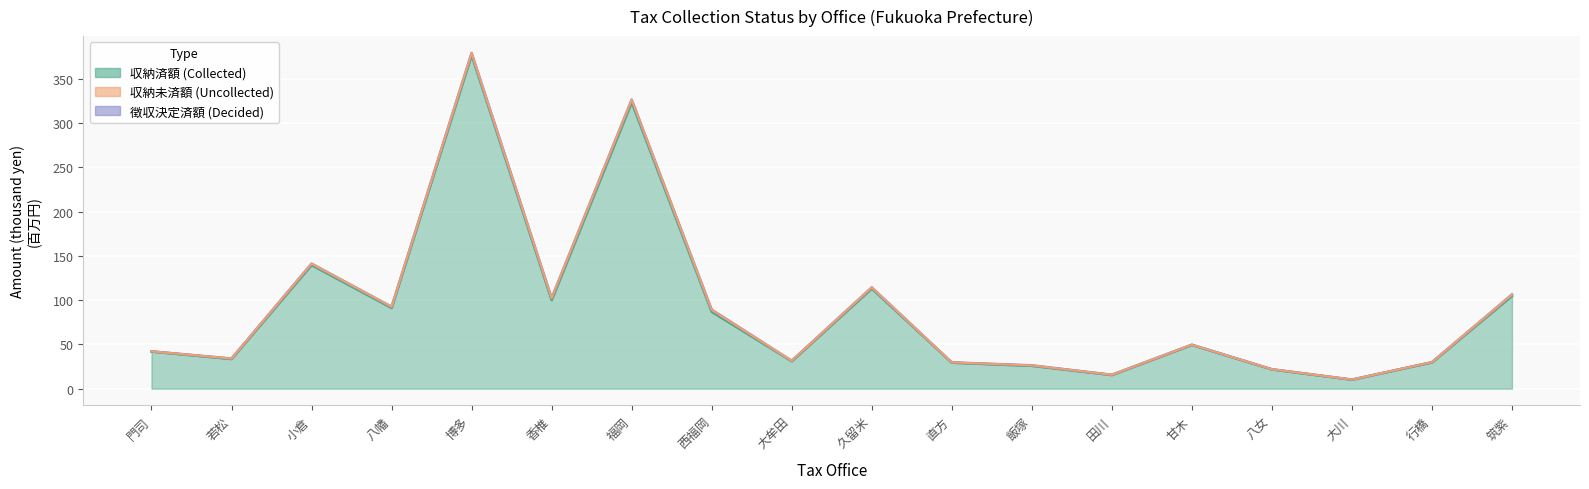

At how many categories does at least one series exceed 261?

2